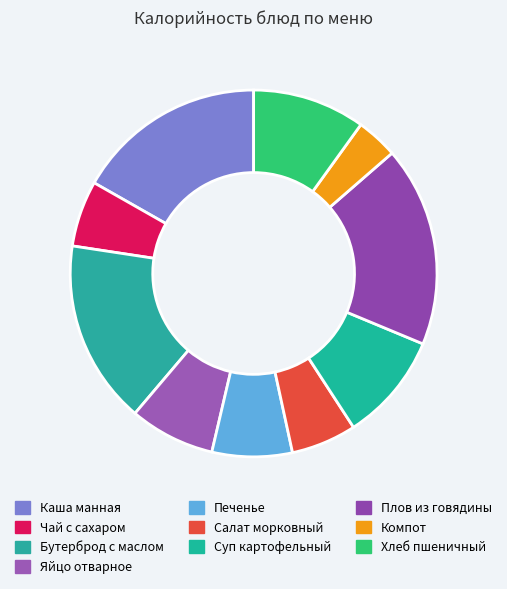

Combined, do Каша манная and Плов из говядины account for over 50%?

No